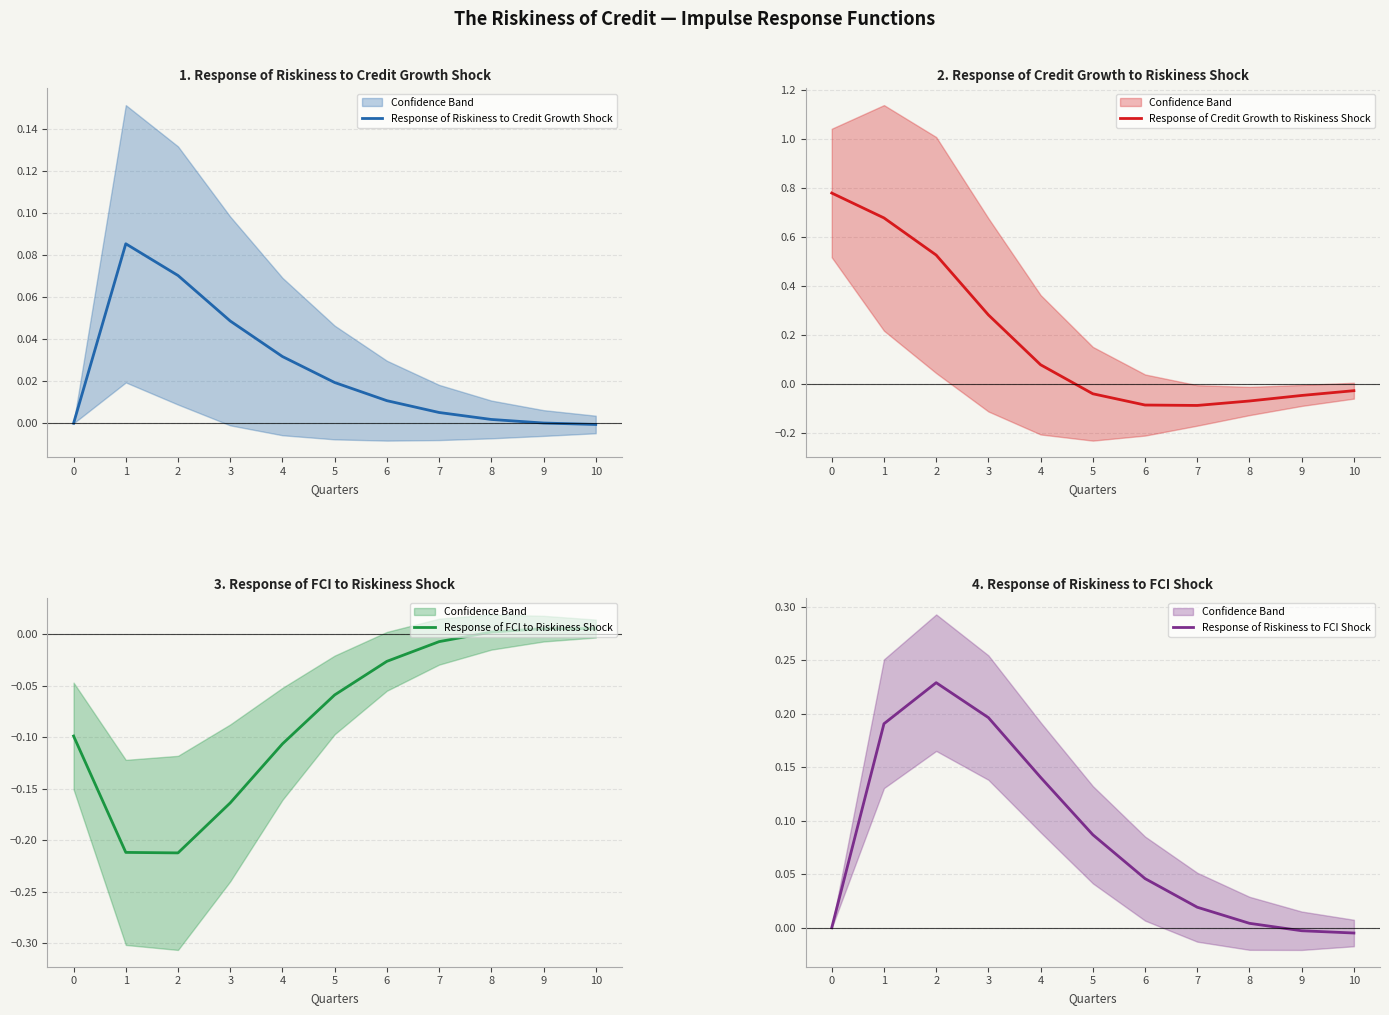

The Response of Credit Growth to Riskiness Shock series shows 0.3 at 3. True or false?

True